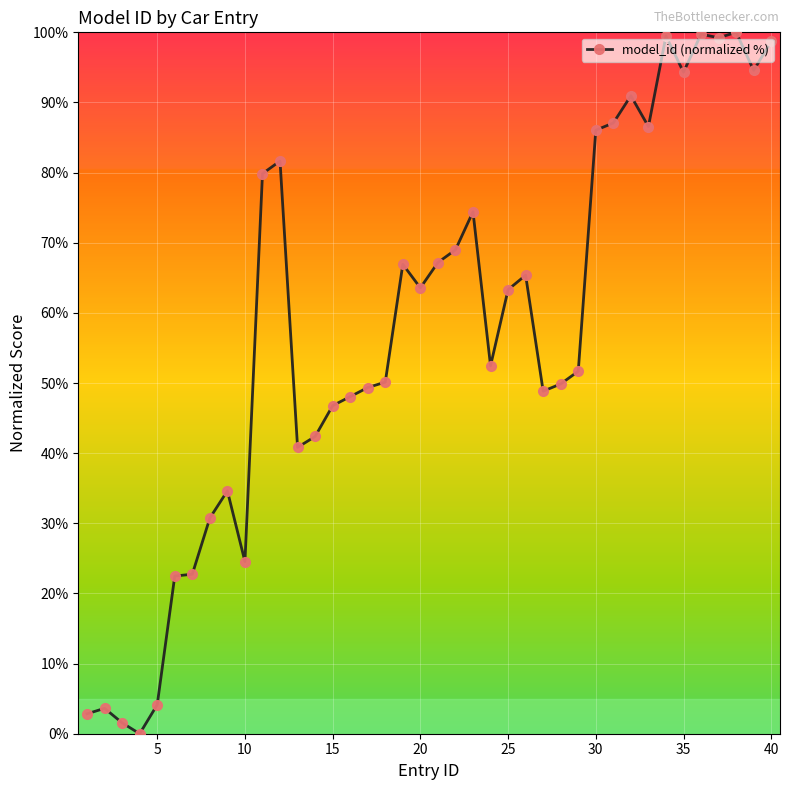

What is the maximum value shown in the chart?

100.0